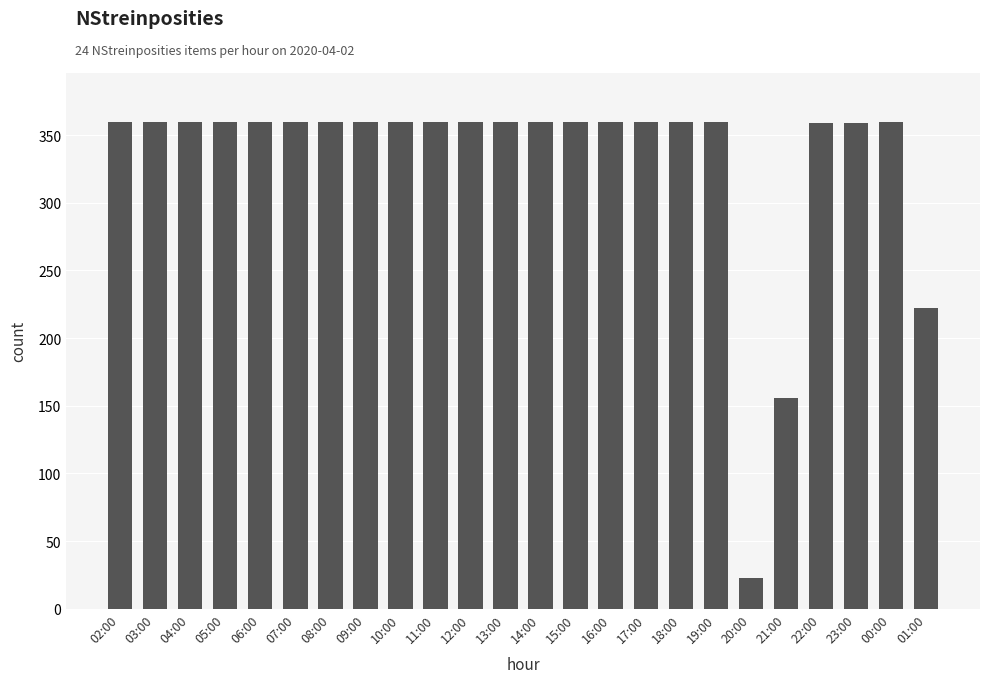

What is the value of the 7th bar from the left?

360